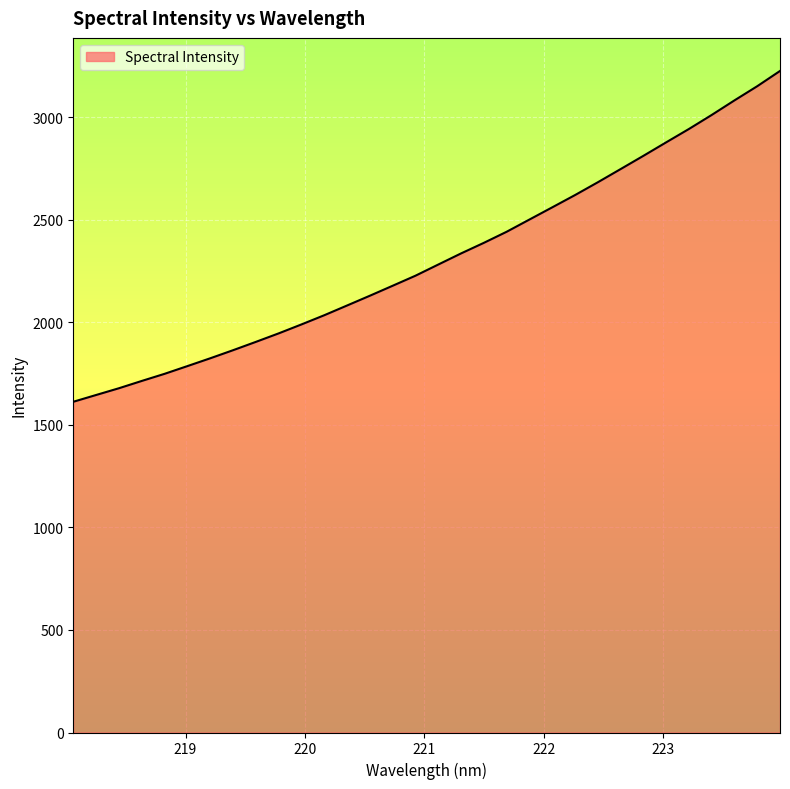

What is the minimum value shown in the chart?

1612.4